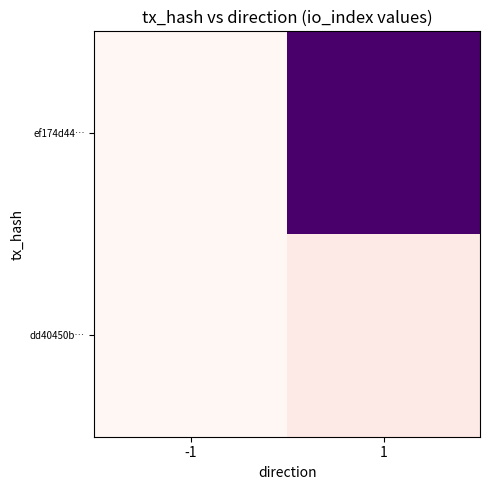

Which series has the largest total across all categories?

ef174d44…